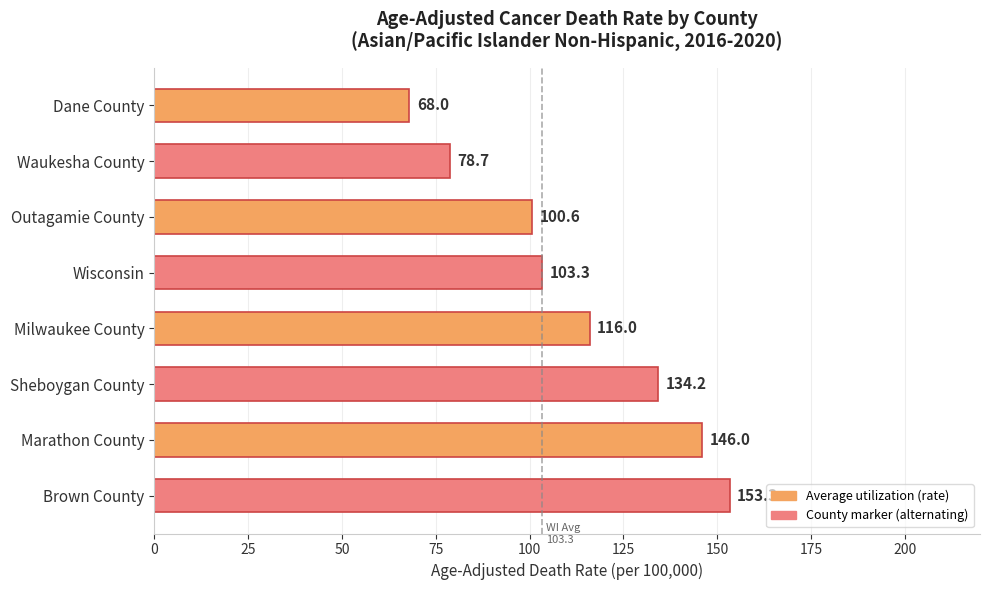

Is it true that the value at Waukesha County is 138.6?

False